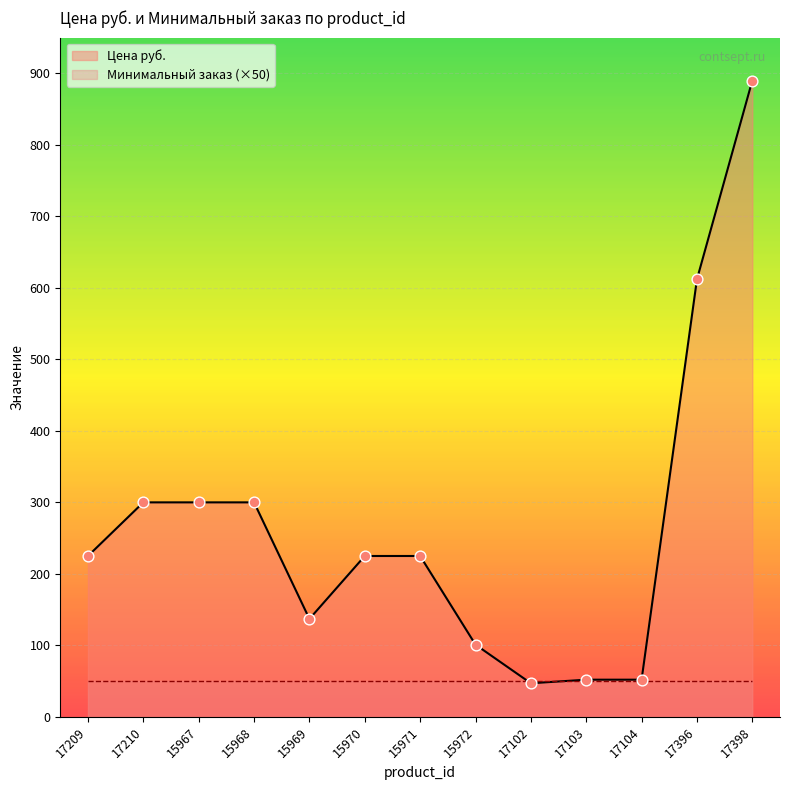

What is the change in value from 17209 to 15969?

-88